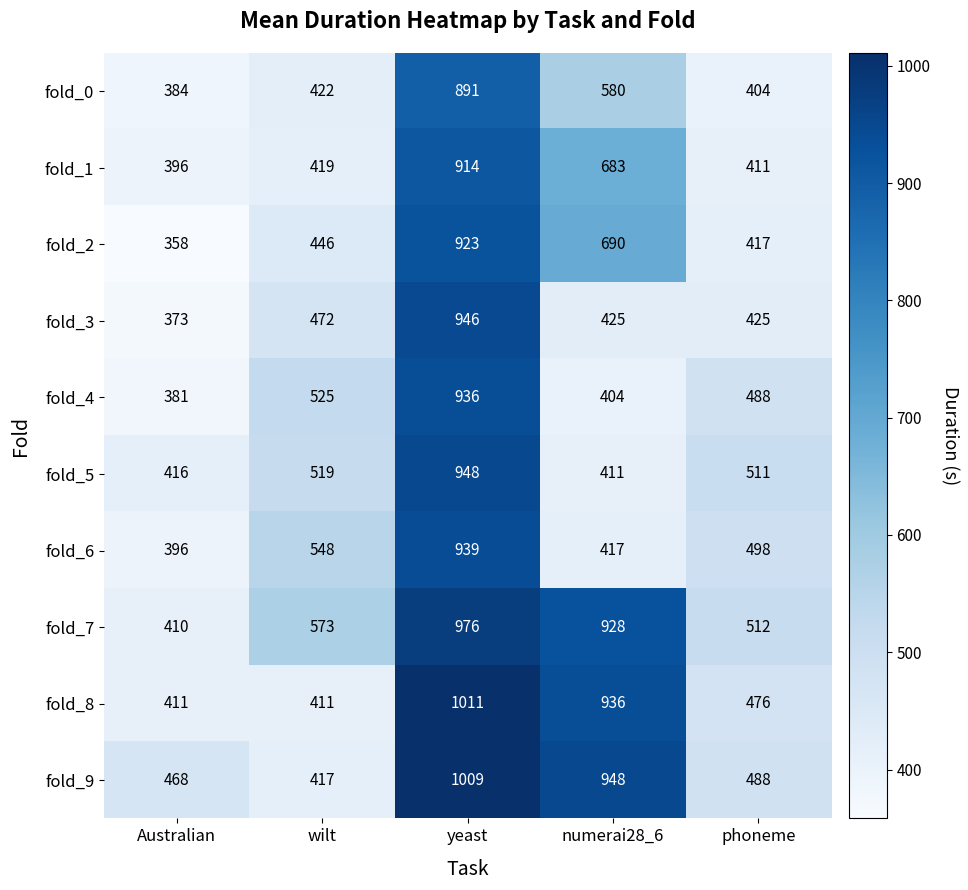

List the series in order of their peak value, lowest first.

fold_0, fold_1, fold_2, fold_4, fold_6, fold_3, fold_5, fold_7, fold_9, fold_8